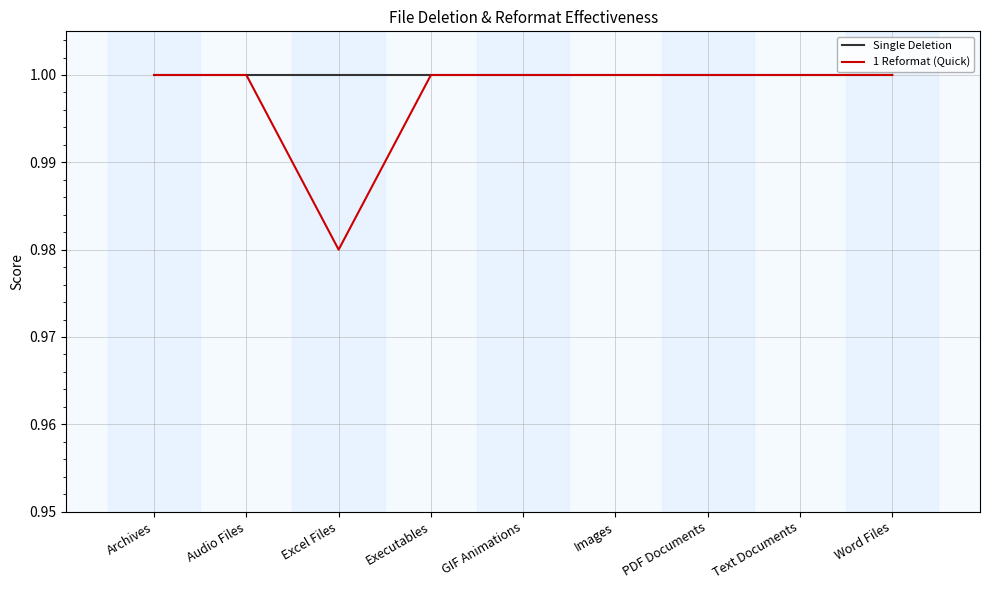

Which category has the lowest value across all series?

Excel Files